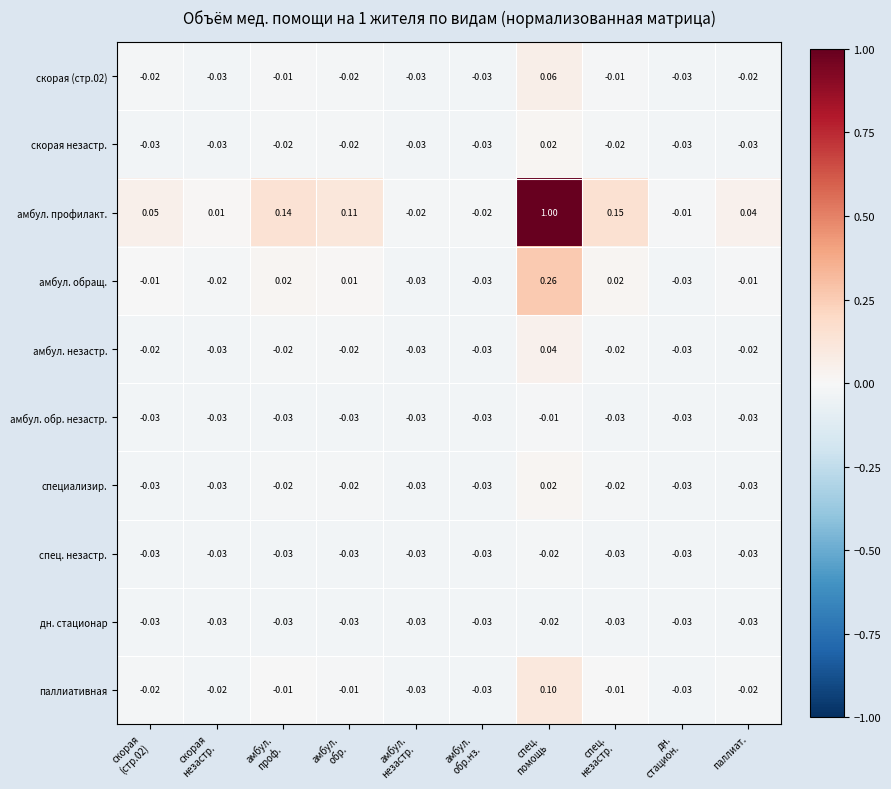

What is the spread (max minus min) of values at спец.
помощь?

1.0